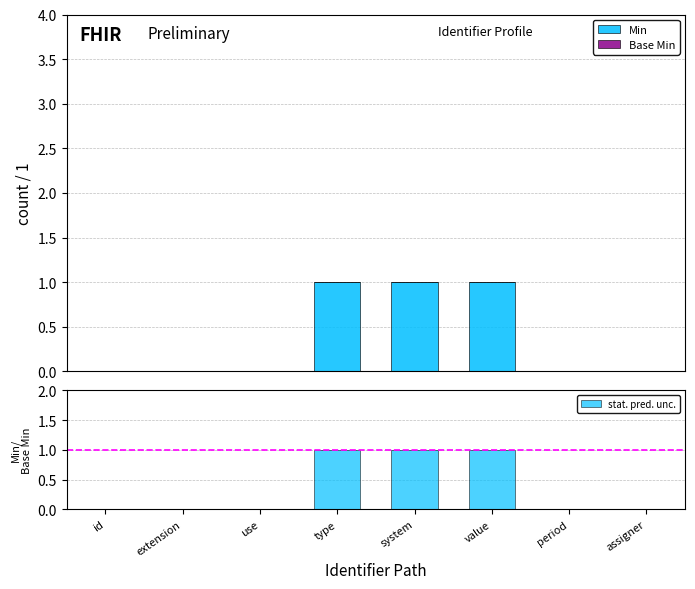

What position from the left is value?

6